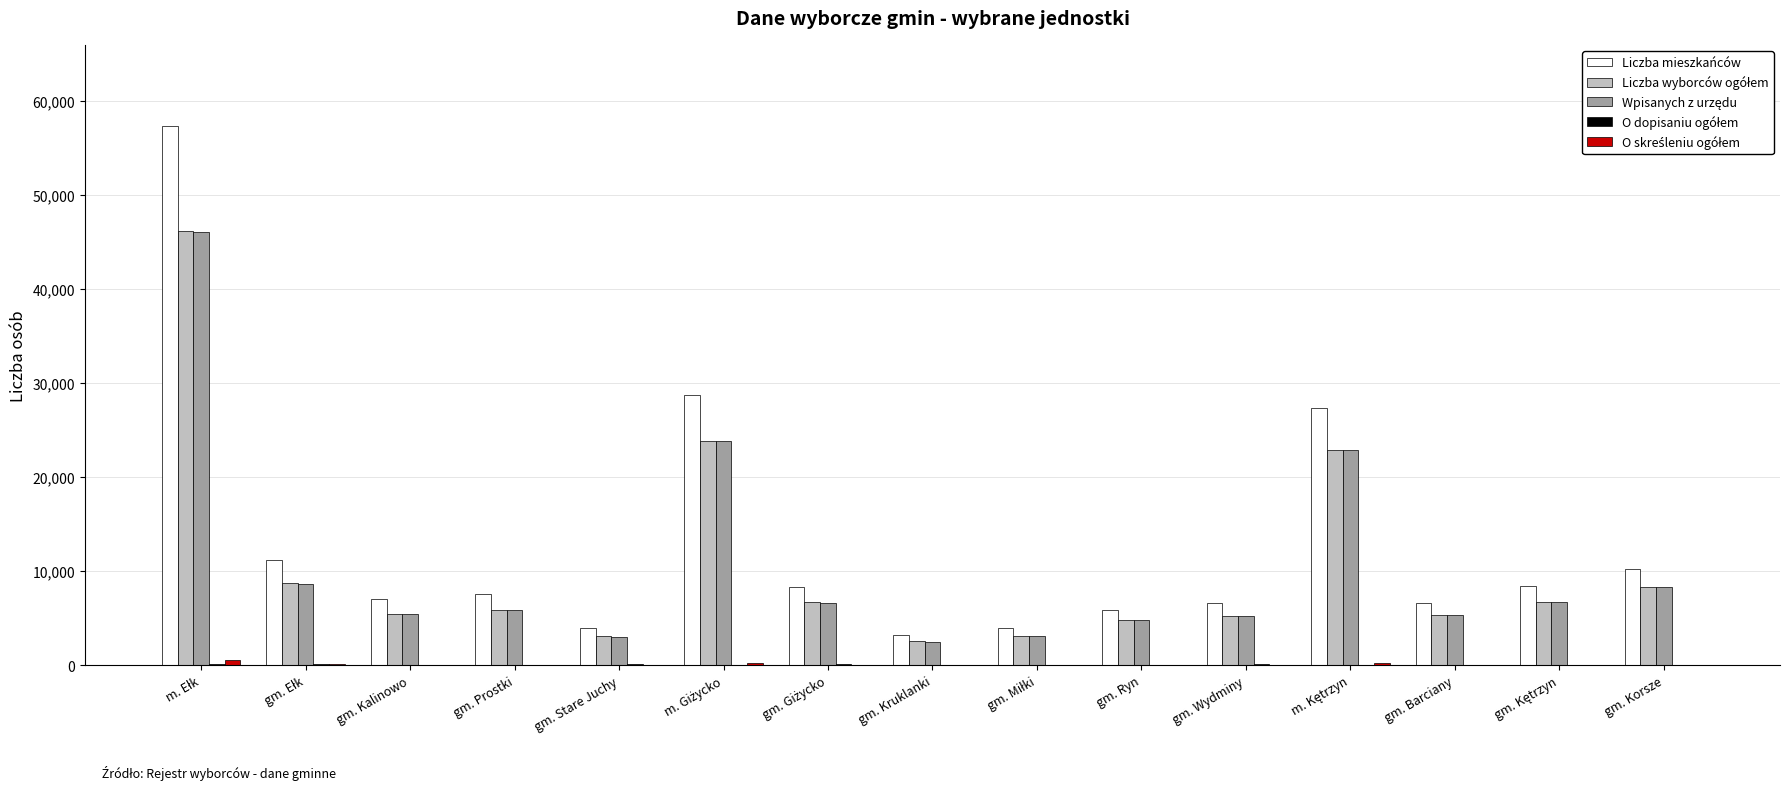

What is the maximum value shown in the chart?

57395